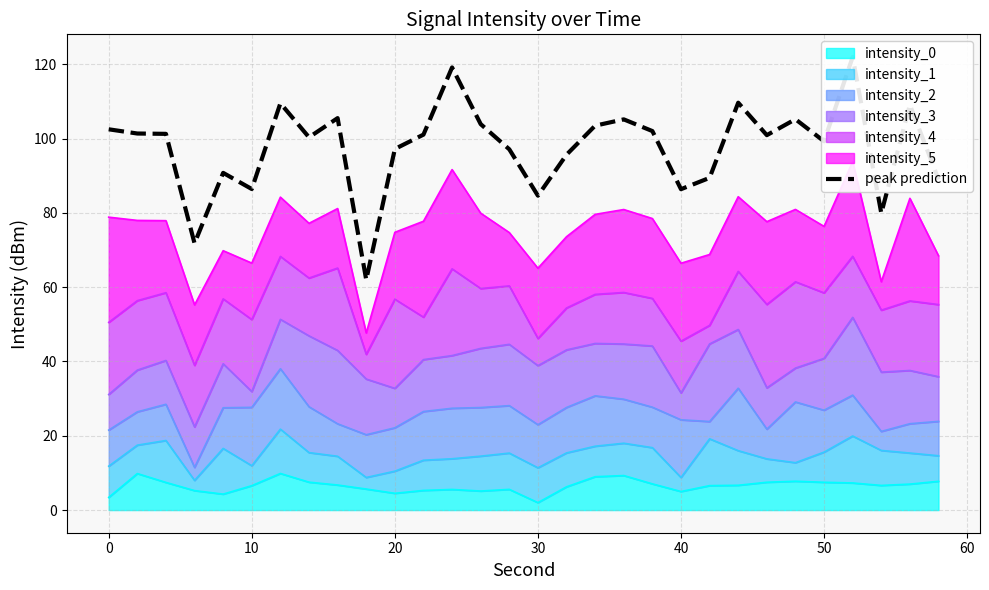

What is the average value?

97.7